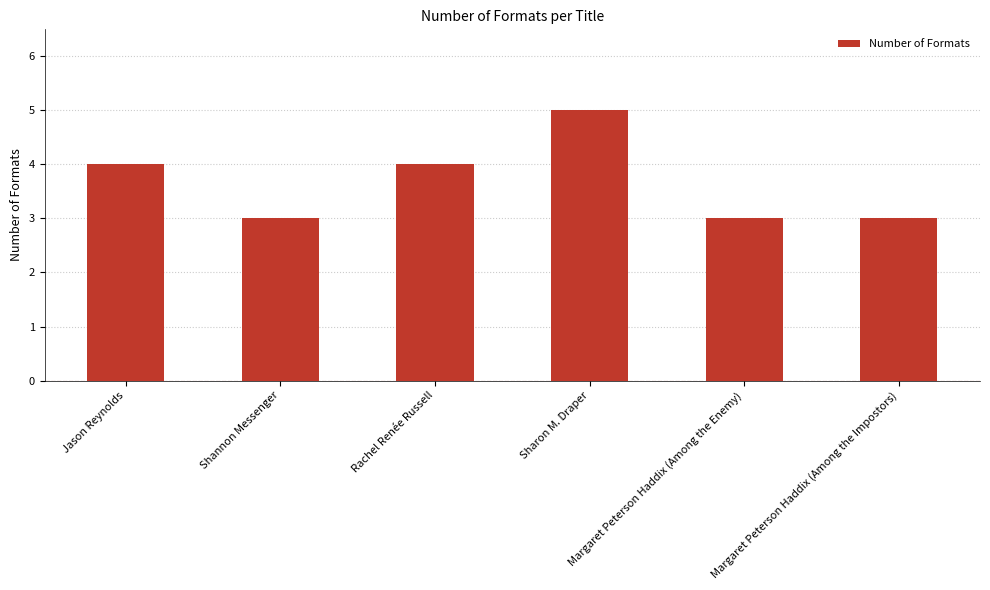

What is the difference between the maximum and minimum values?

2